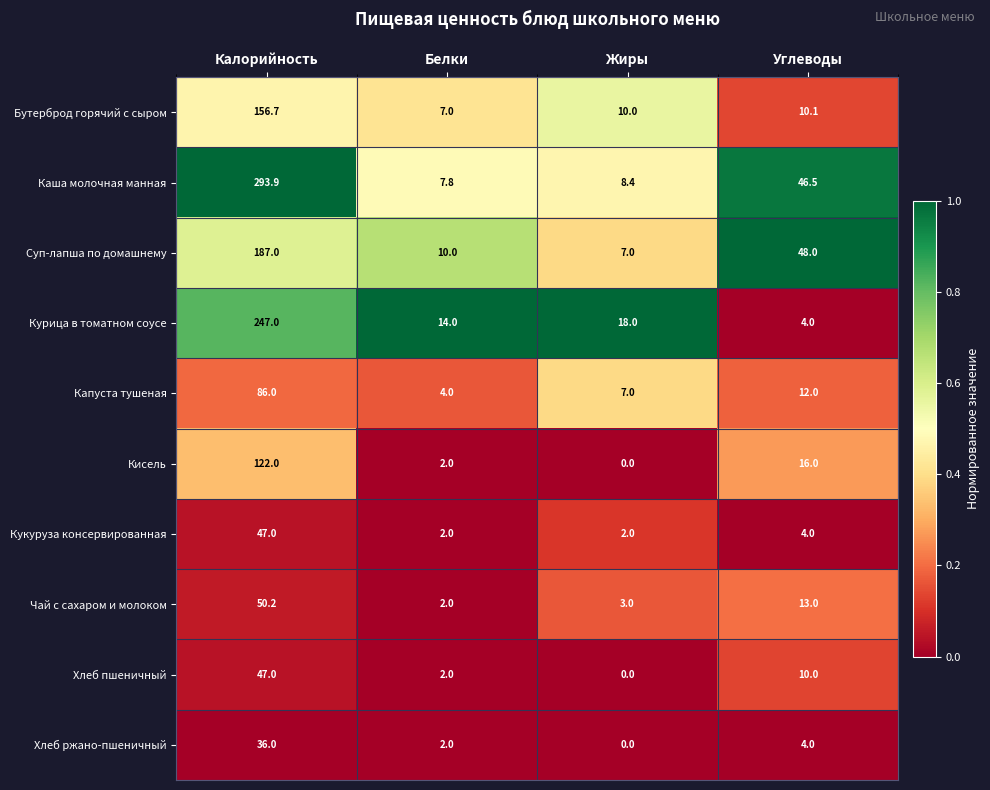

Rank the categories by Чай с сахаром и молоком value from lowest to highest.

Белки, Жиры, Углеводы, Калорийность